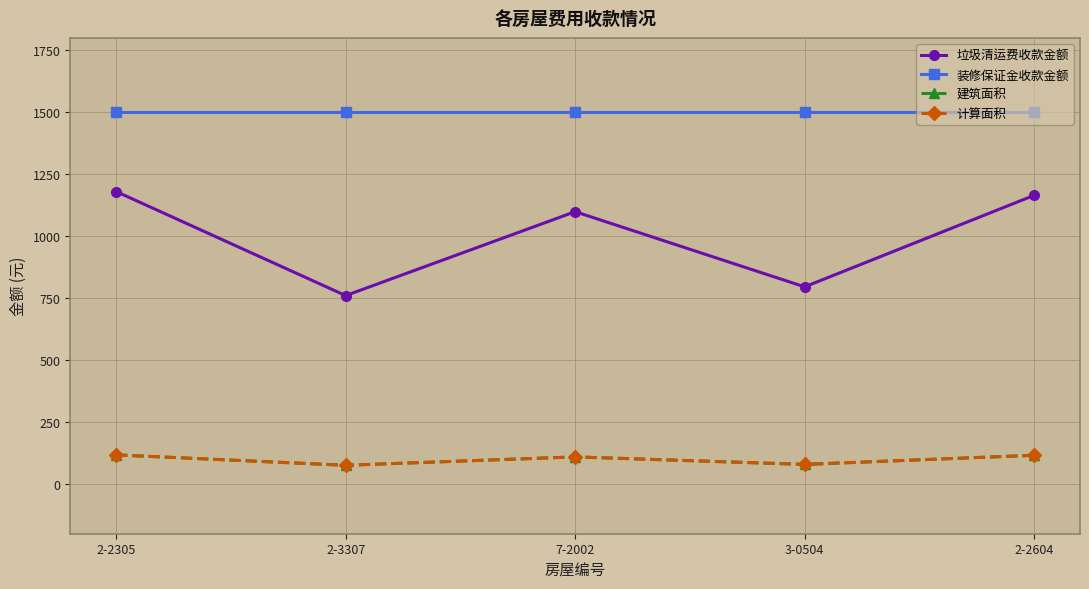

What is the sum of the 装修保证金收款金额 values at 3-0504 and 7-2002?

3000.0